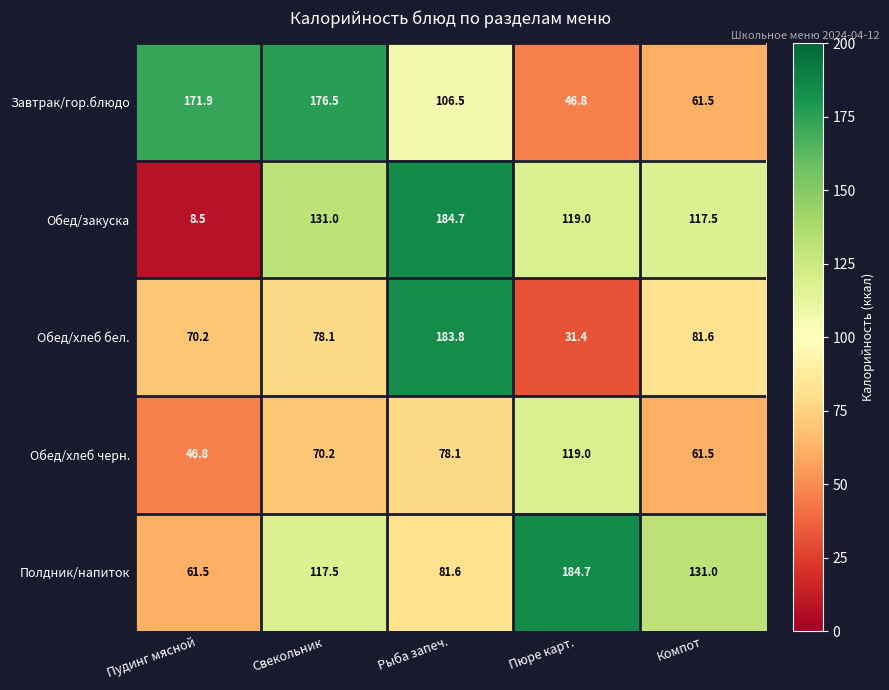

How many series are shown in this chart?

5